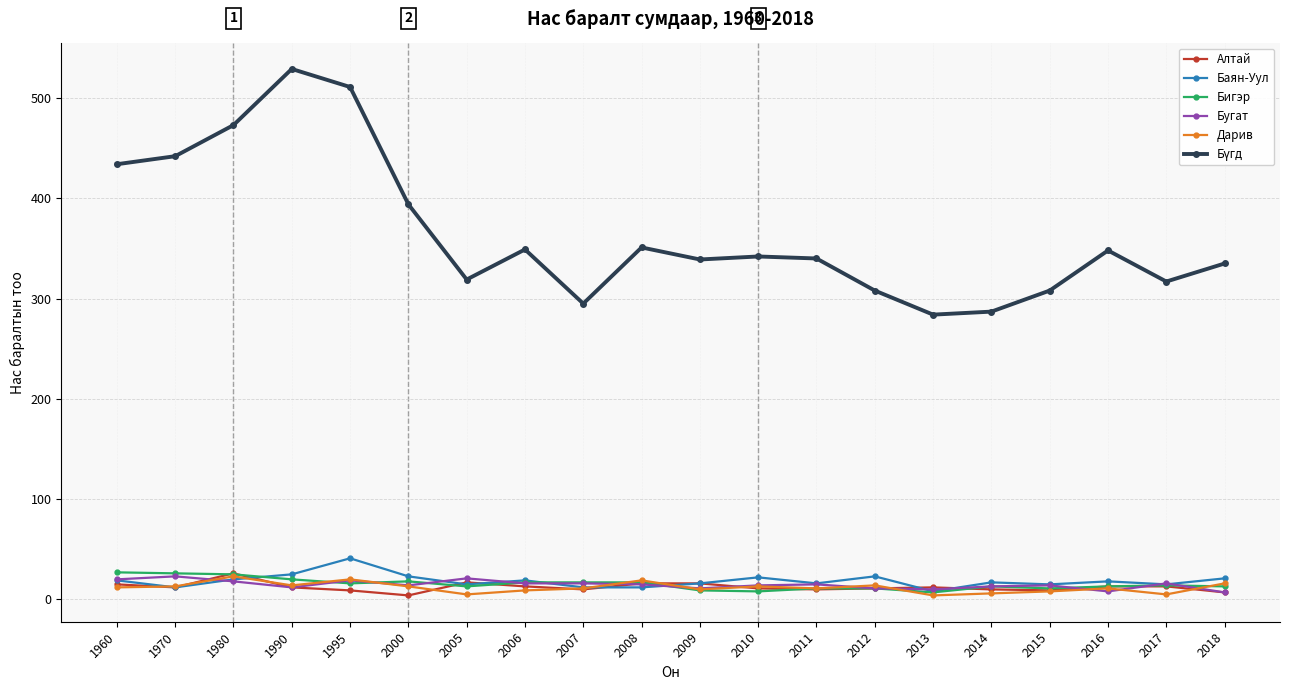

The value of Баян-Уул at 2015 is 15. True or false?

True